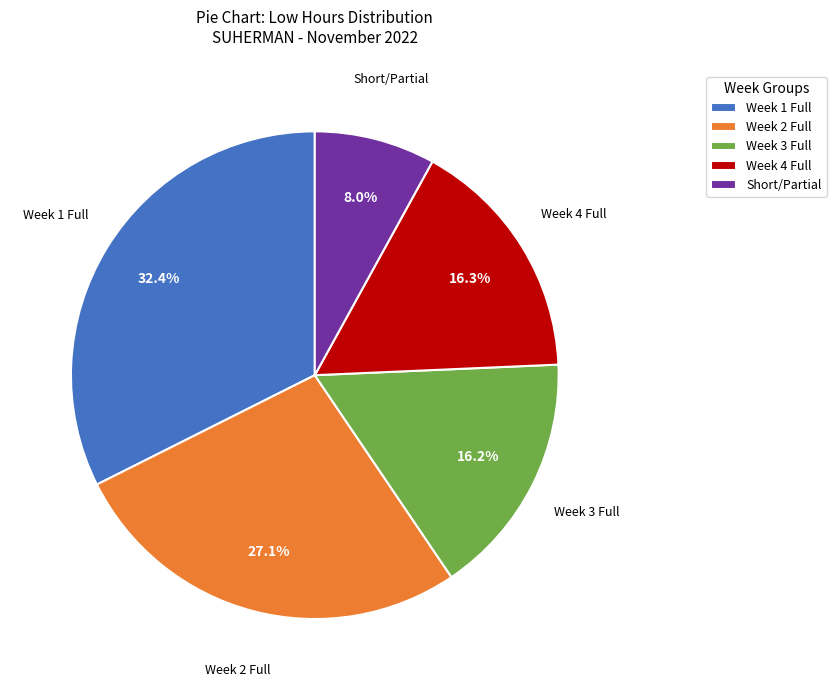

Combined, do Week 4 Full and Week 1 Full account for over 50%?

No